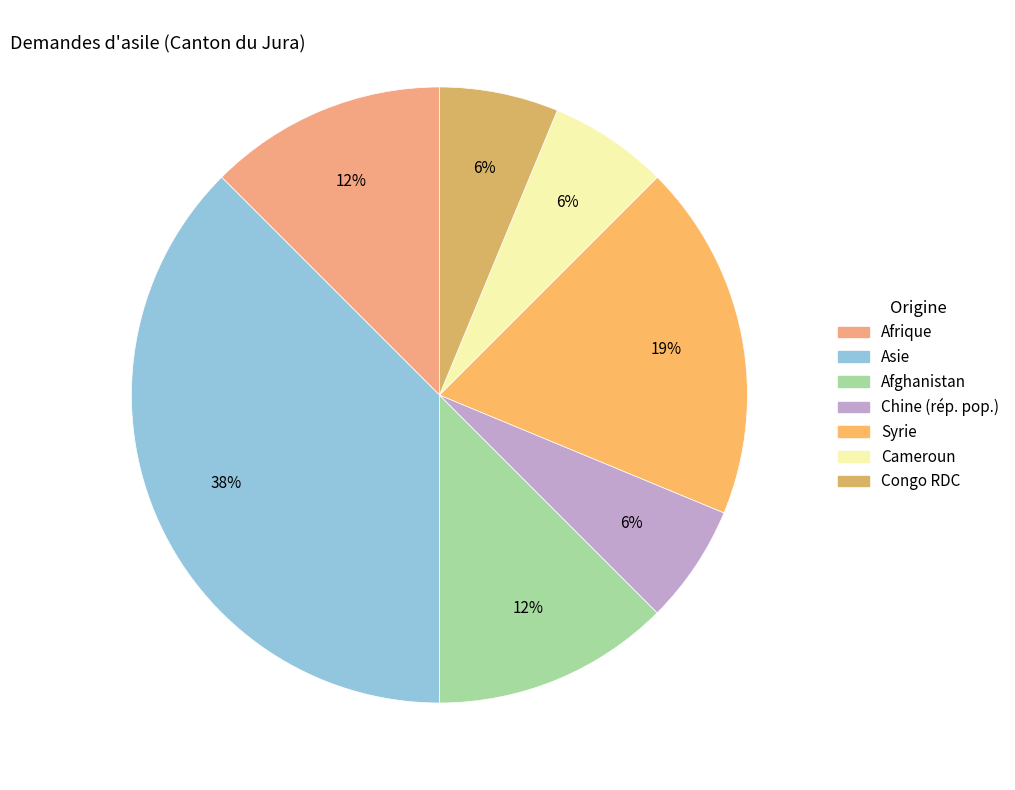

Count the number of slices in the pie.

7